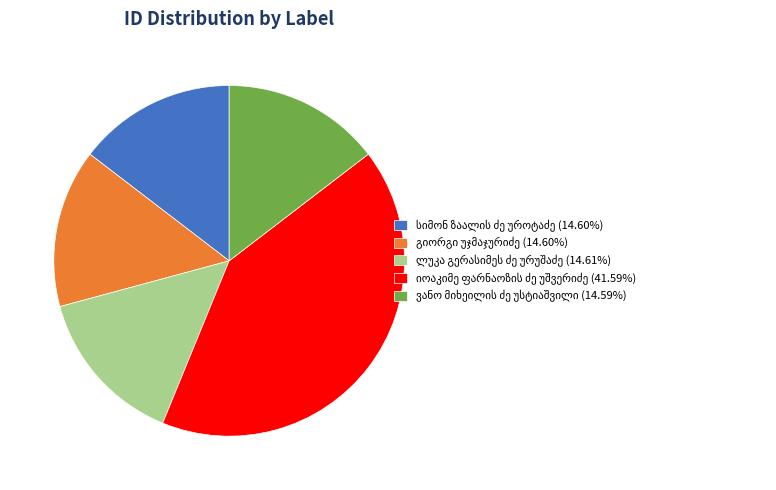

Count the number of slices in the pie.

5